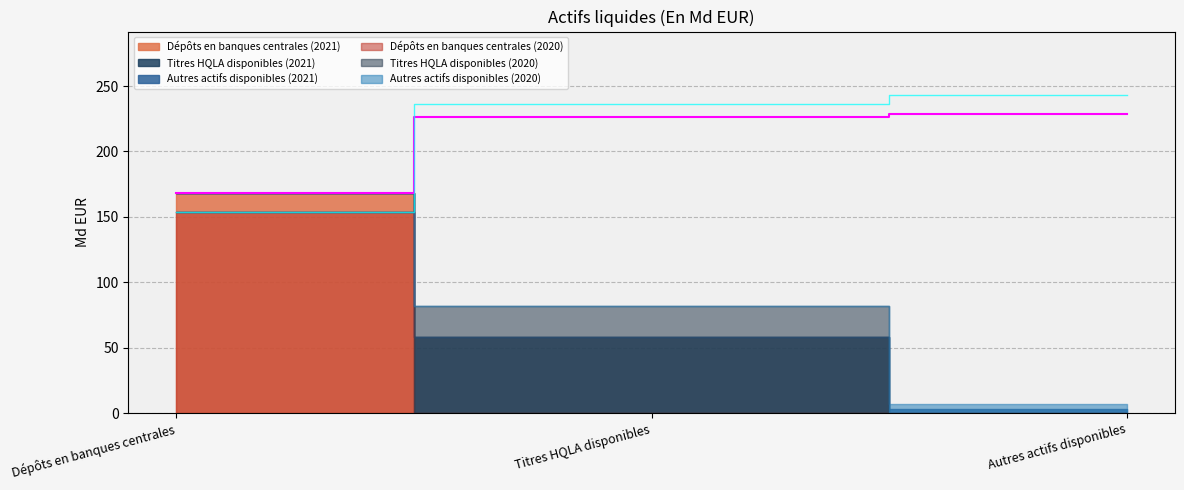

How many values in the 31.12.2021 series are below 58?

1